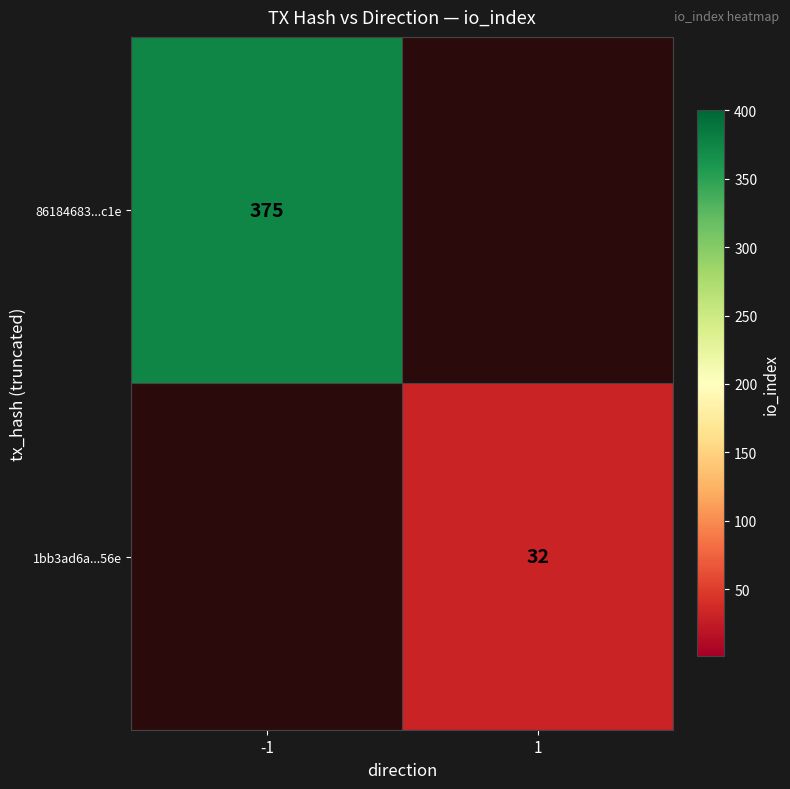

Is it true that 1bb3ad6a...56e equals 43 at 1?

False